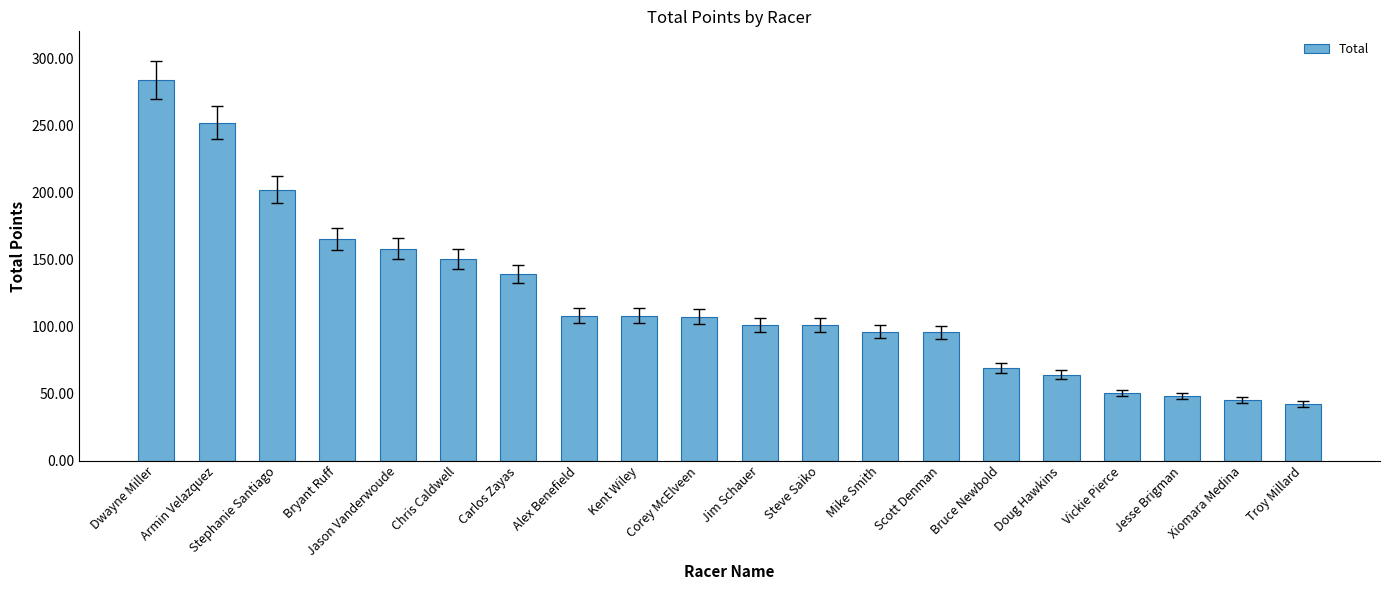

What is the minimum value shown in the chart?

42.0